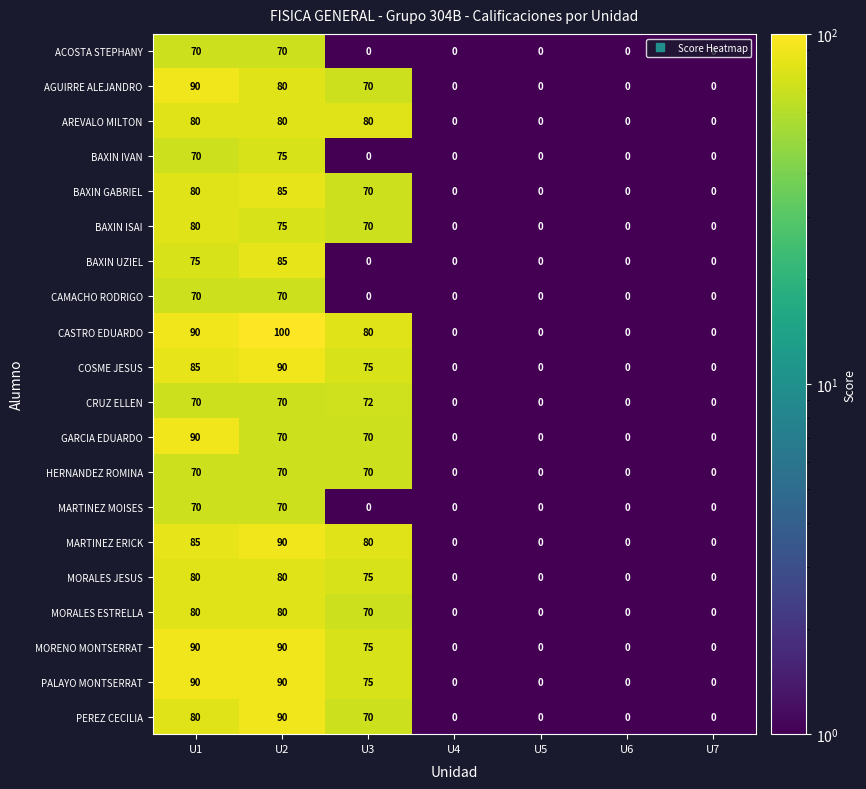

True or false: ACOSTA STEPHANY has a value of 0 at U4.

True